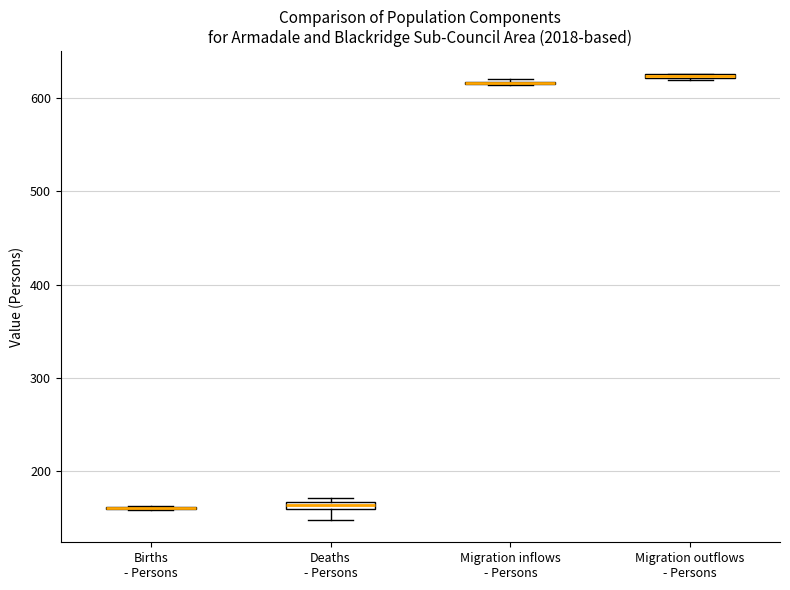

Where does the lower whisker of the box for Deaths - Persons end on the y-axis? The values are not printed on the chart, so give them approximately, as read against the axis.

150